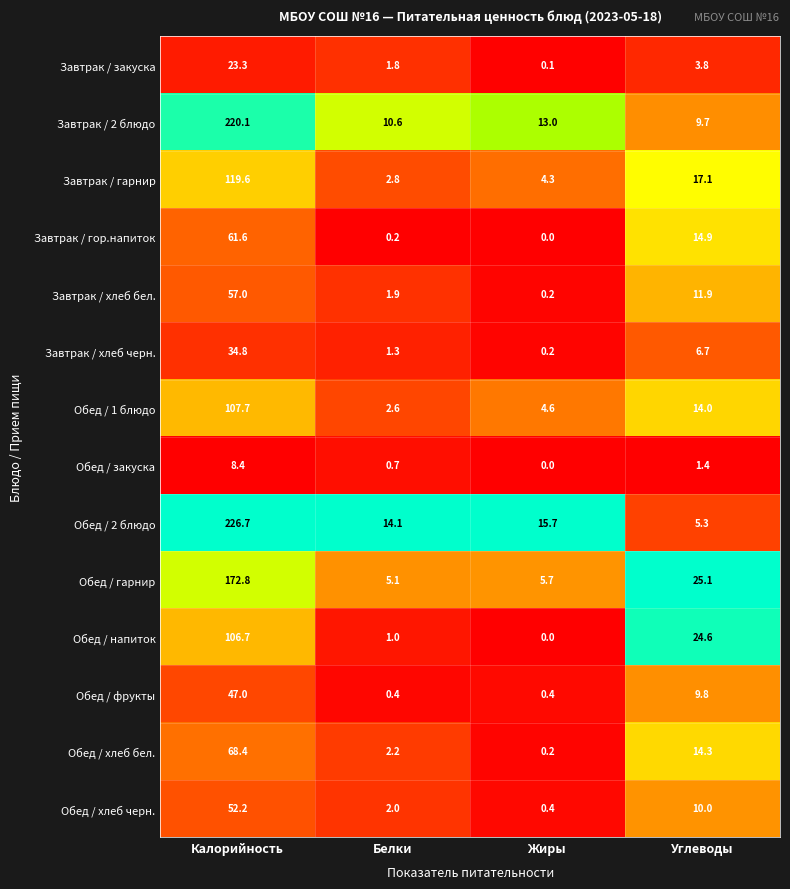

What is the spread (max minus min) of values at Жиры?

15.7